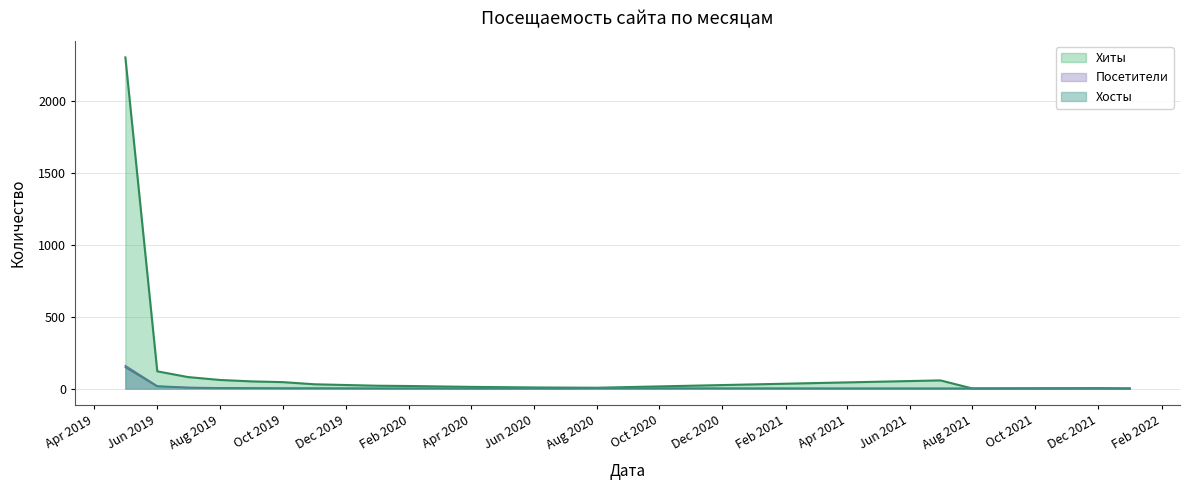

Which series has the largest total across all categories?

Хиты